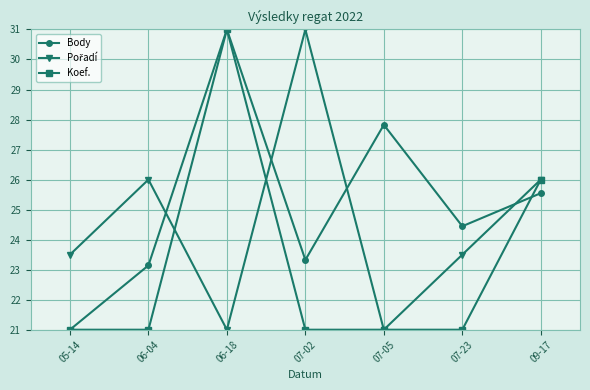

In Body, how many points are higher than both neighbors (excluding endpoints)?

2